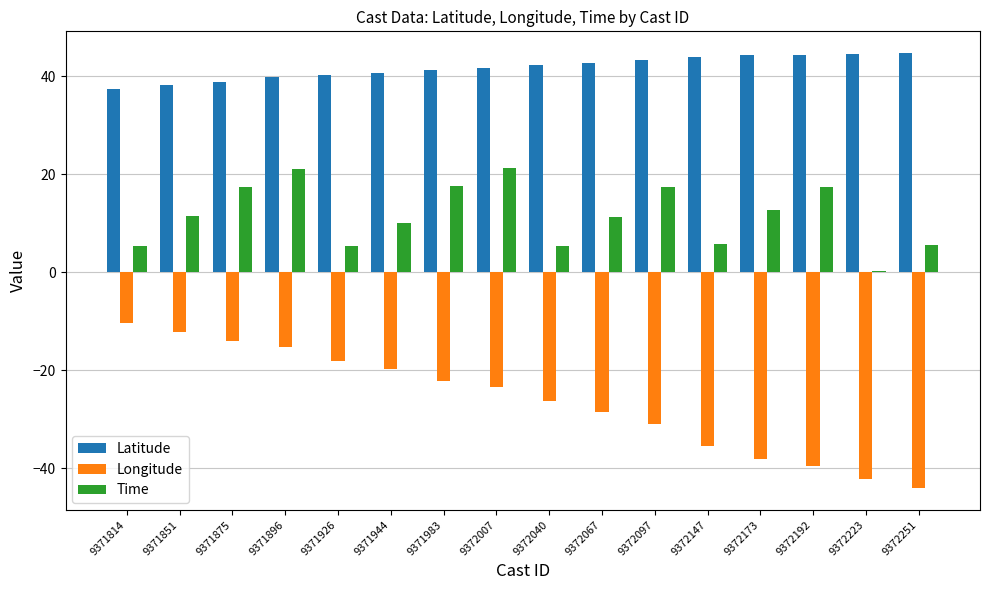

What is the total value across all series at 9372097?

30.0